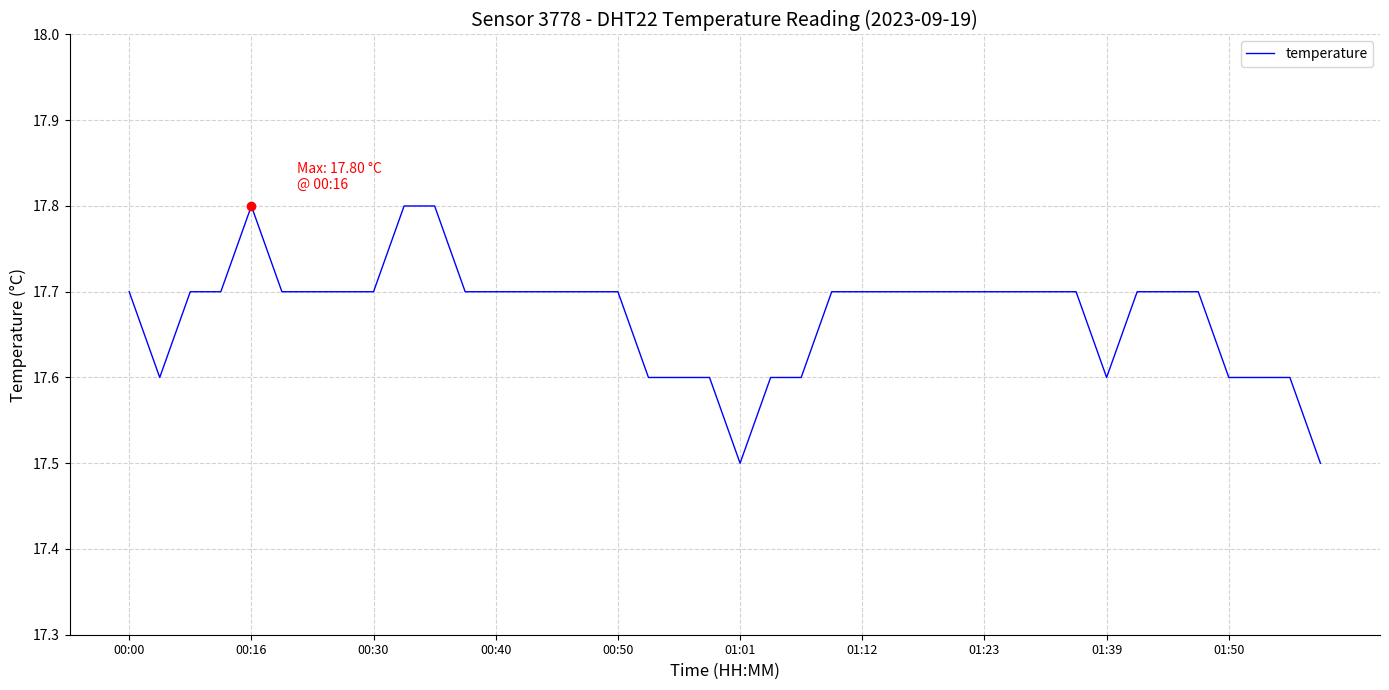

What is the difference between the maximum and minimum values?

0.3